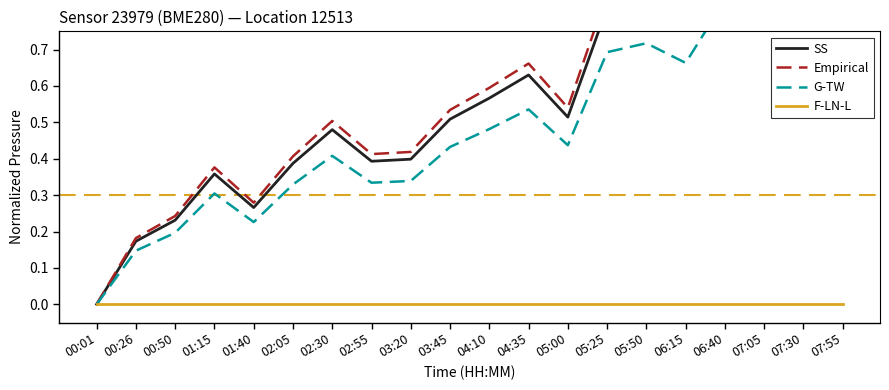

What is the approximate value of Empirical at 01:15?

0.4